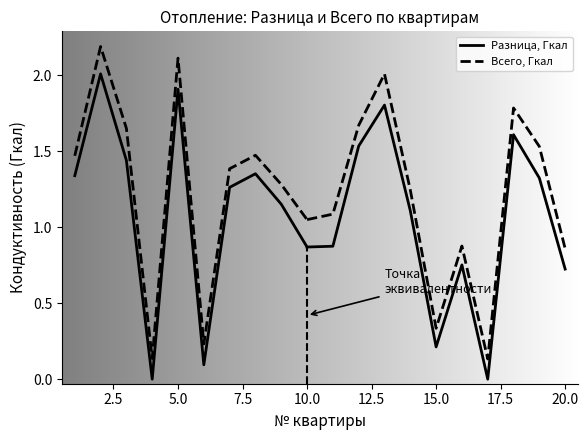

Where is the first local minimum for Разница, Гкал?

4